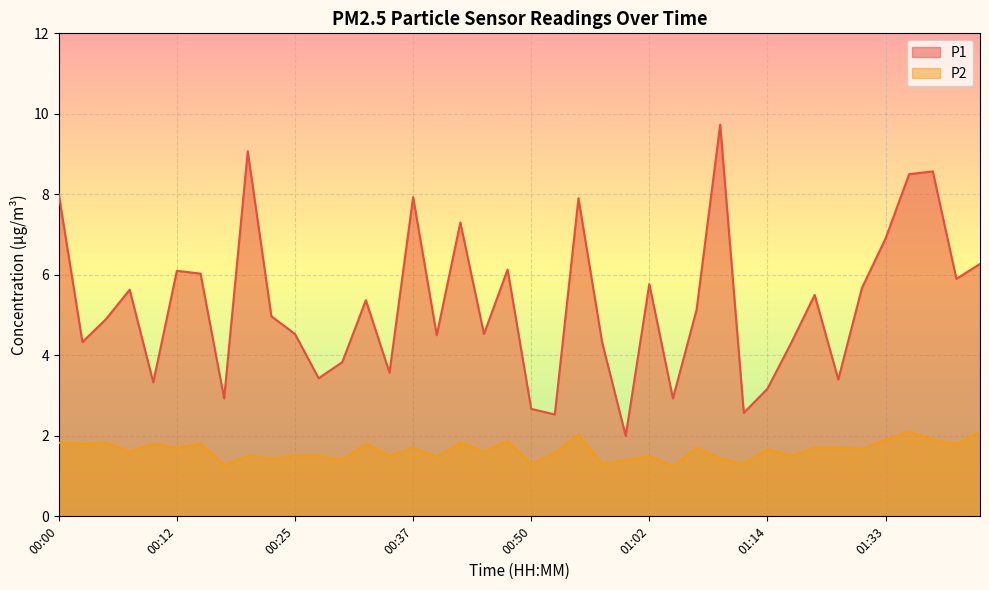

What are all the series names shown in the legend?

P1, P2